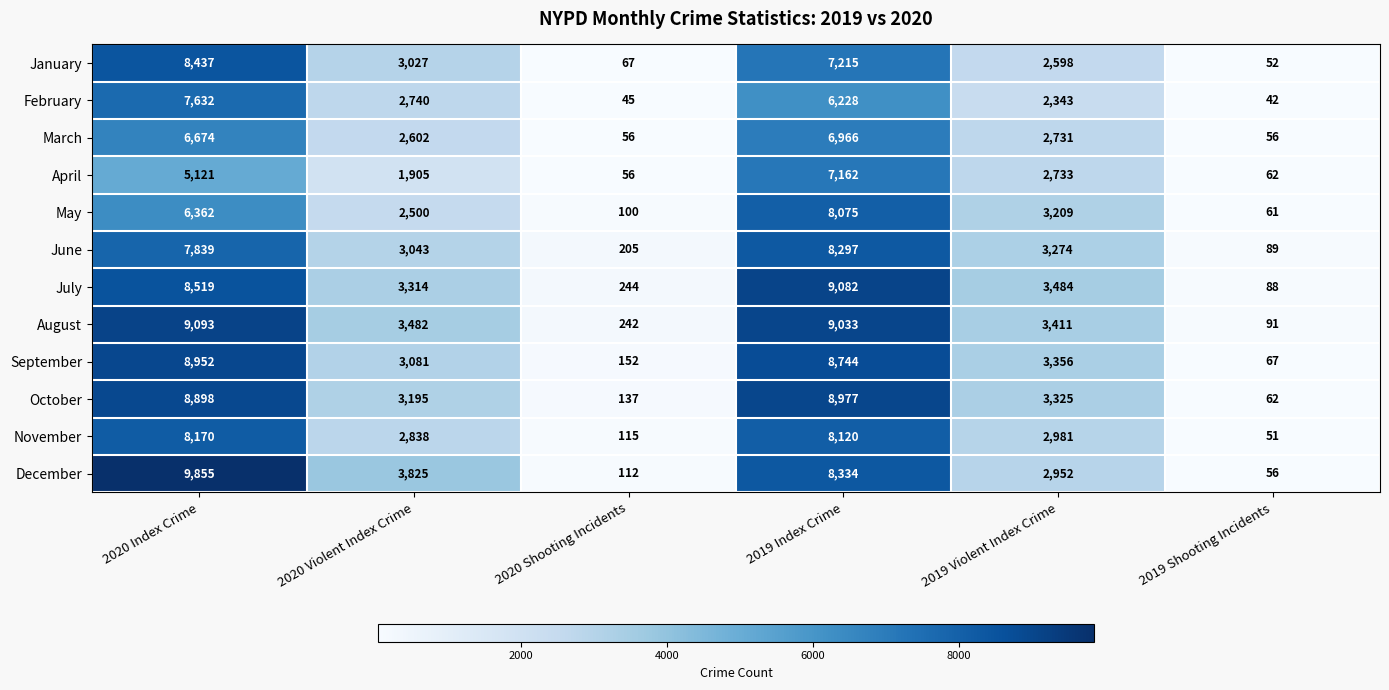

The value of January at 2020 Shooting Incidents is 16. True or false?

False